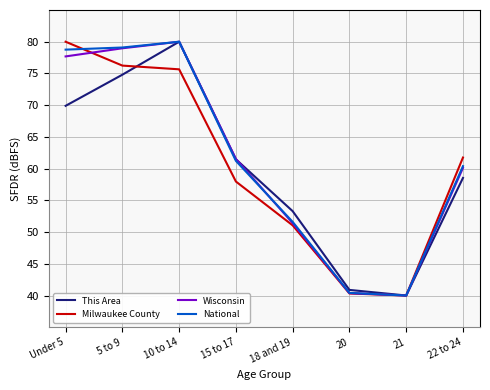

True or false: Milwaukee County and Wisconsin intersect in this chart.

True